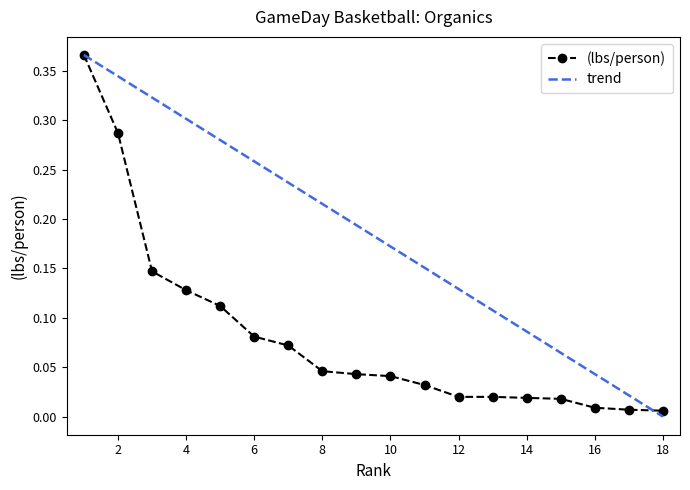

How many values in the trend series exceed 0?

17